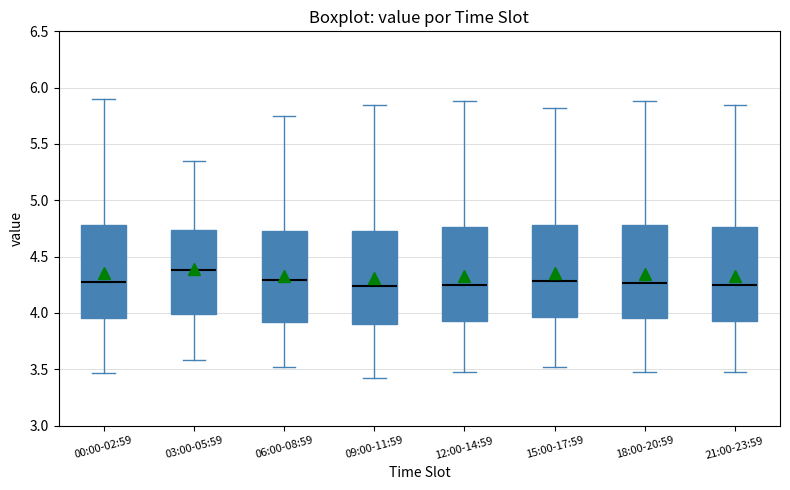

Where is the upper edge of the box for 15:00-17:59 on the y-axis? The values are not printed on the chart, so give them approximately, as read against the axis.

4.80